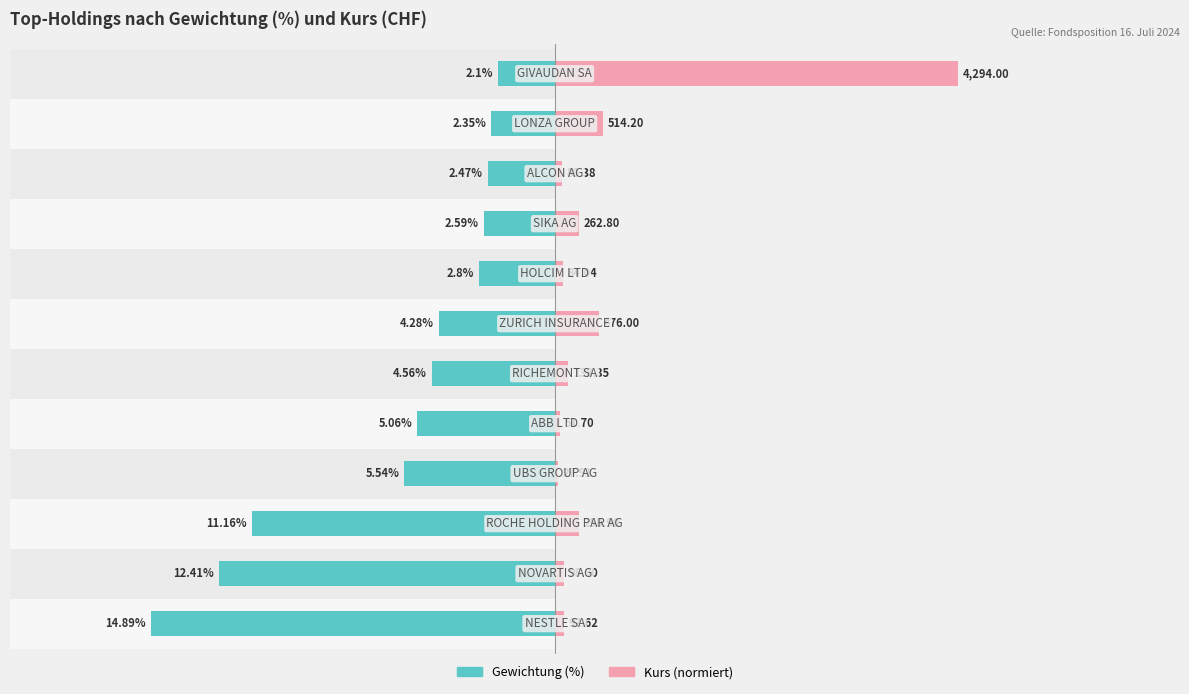

What are all the series names shown in the legend?

Gewichtung (%), Kurs (normiert)